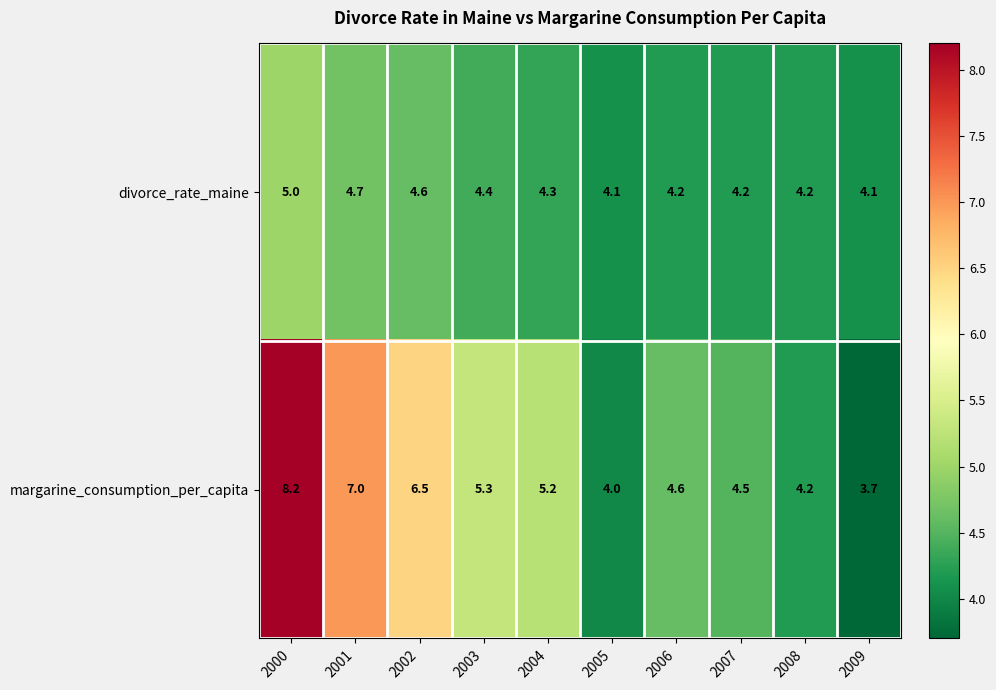

Rank the series at 2007 from lowest to highest value.

divorce_rate_maine, margarine_consumption_per_capita